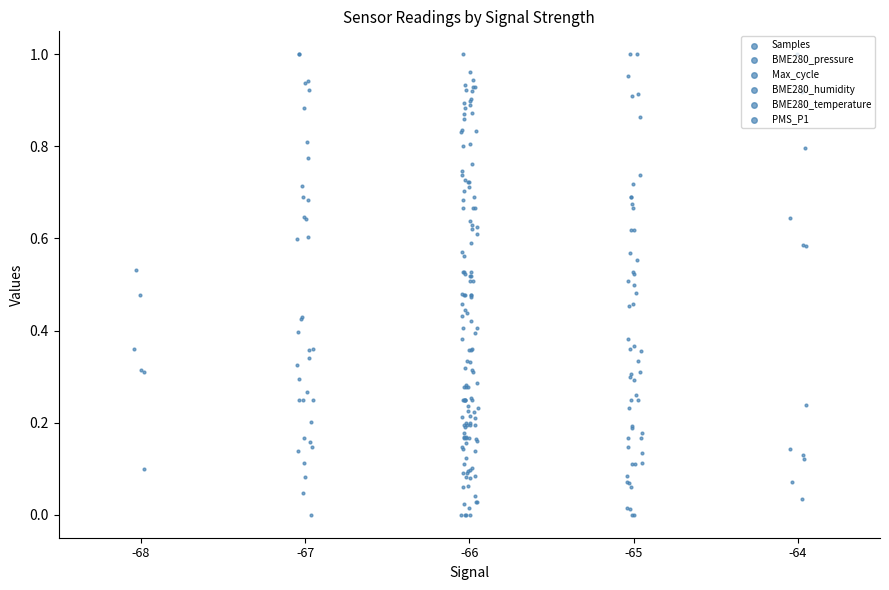

Which series contains the highest Y value?

Samples